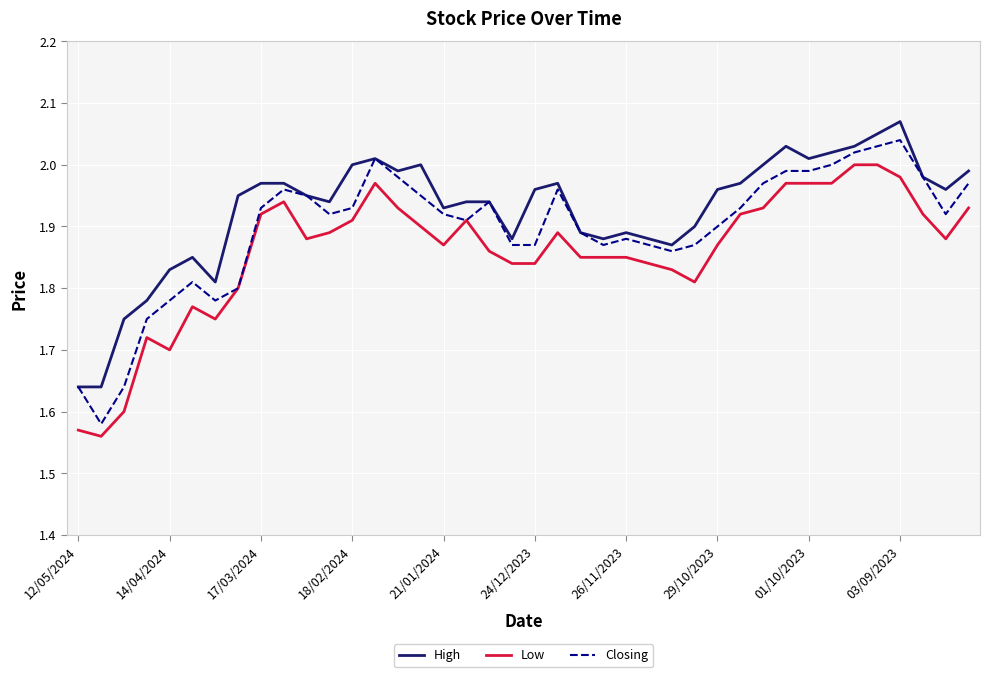

True or false: Low and High intersect in this chart.

False